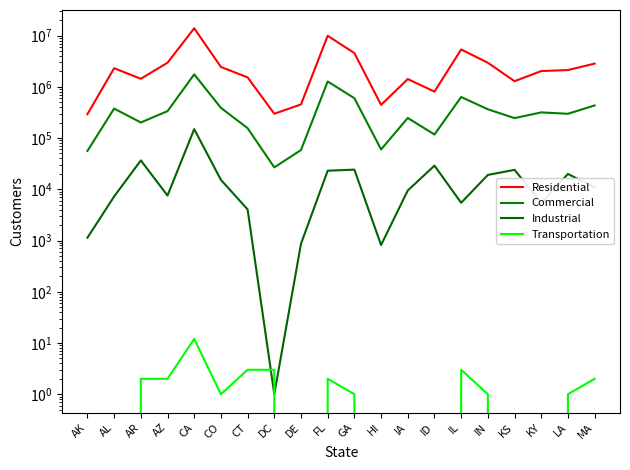

Reading right to left, list all the values displayed in this chart.

Residential: 2840311	2126155	2032575	1289344	2948803	5361717	806421	1417424	443535	4560653	9917113	453758	298337	1530251	2443109	13883994	2953823	1436246	2308226	292451
Commercial: 432903	297724	316806	245045	364549	633019	117323	246568	59935	599964	1272939	58353	26783	155791	388601	1750923	335377	201408	376180	56005
Industrial: 10907	19928	5424	23965	19066	5456	28974	9479	817	24211	23036	864	1	4049	15287	149389	7548	36628	7233	1135
Transportation: 2	1	0	0	1	3	0	0	0	1	2	0	3	3	1	12	2	2	0	0